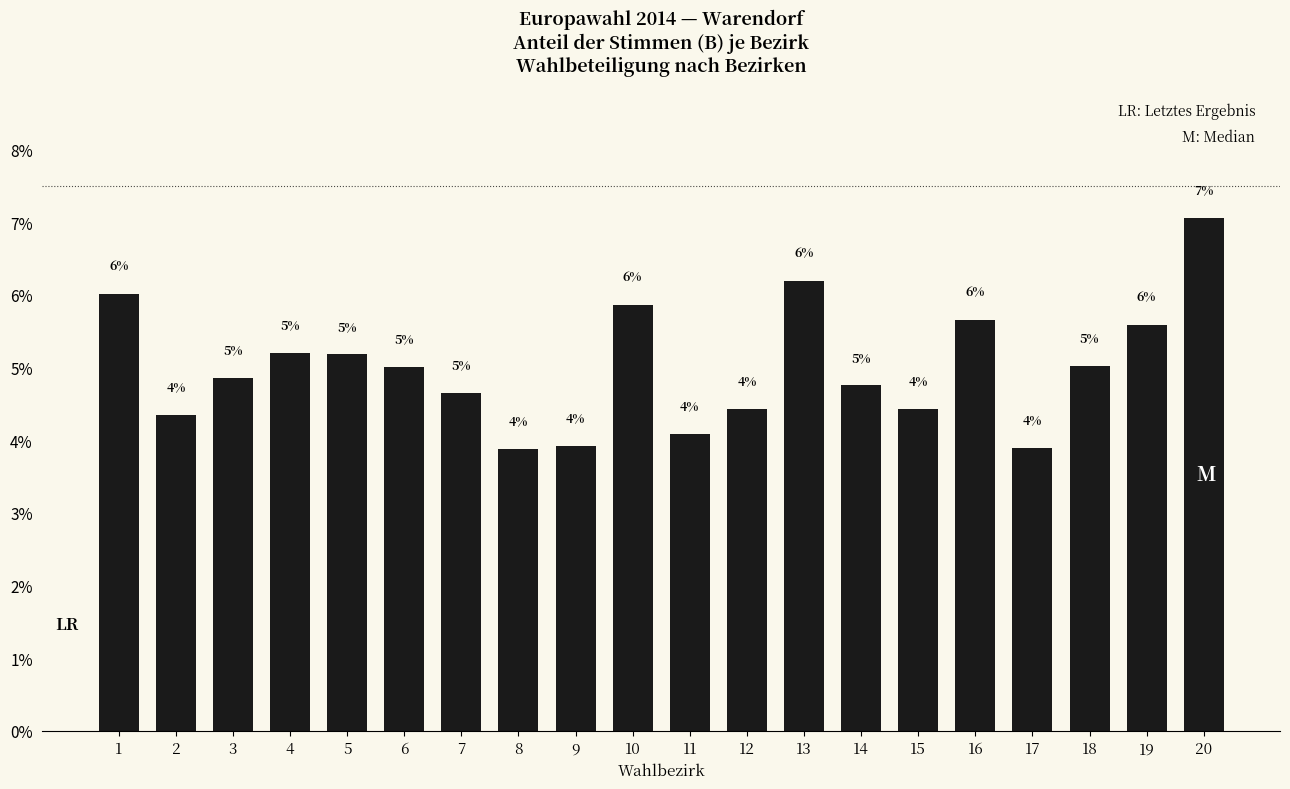

How many categories are shown in the chart?

20